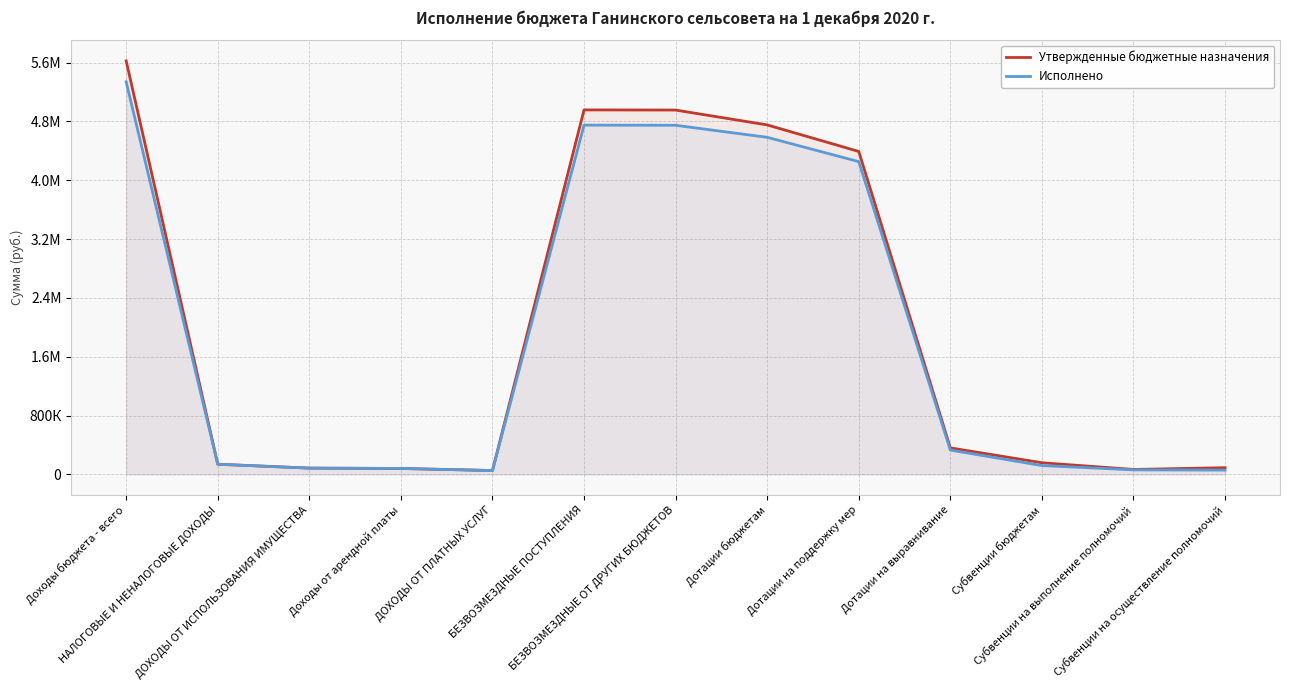

True or false: Исполнено and Утвержденные бюджетные назначения cross at least once.

False